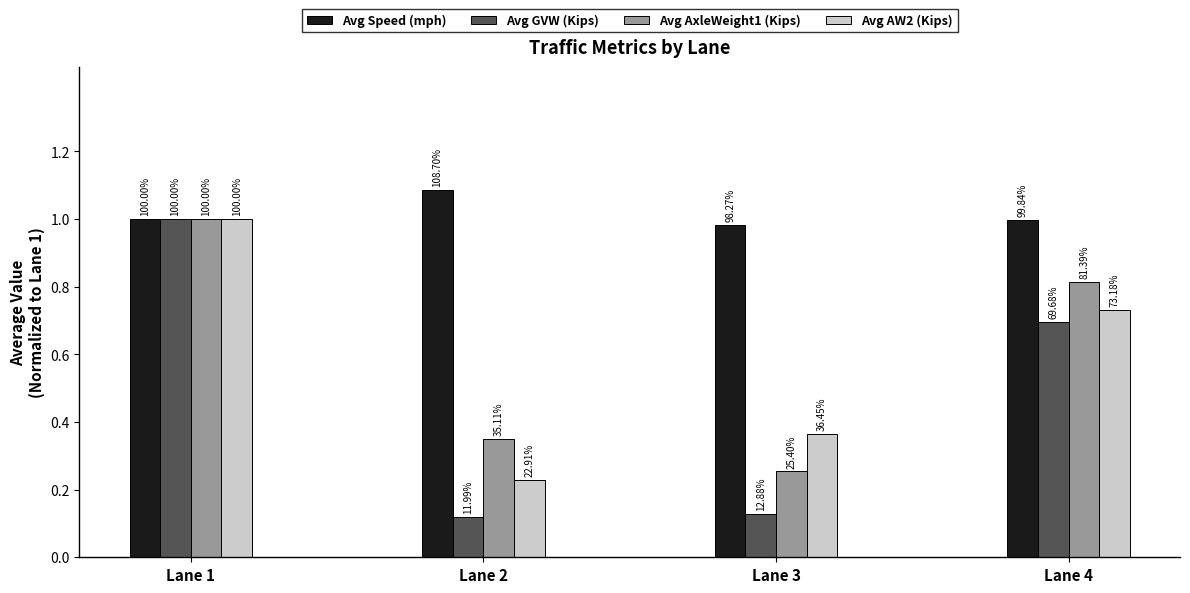

What is the average value of the Avg AxleWeight1 (Kips) series?

0.6